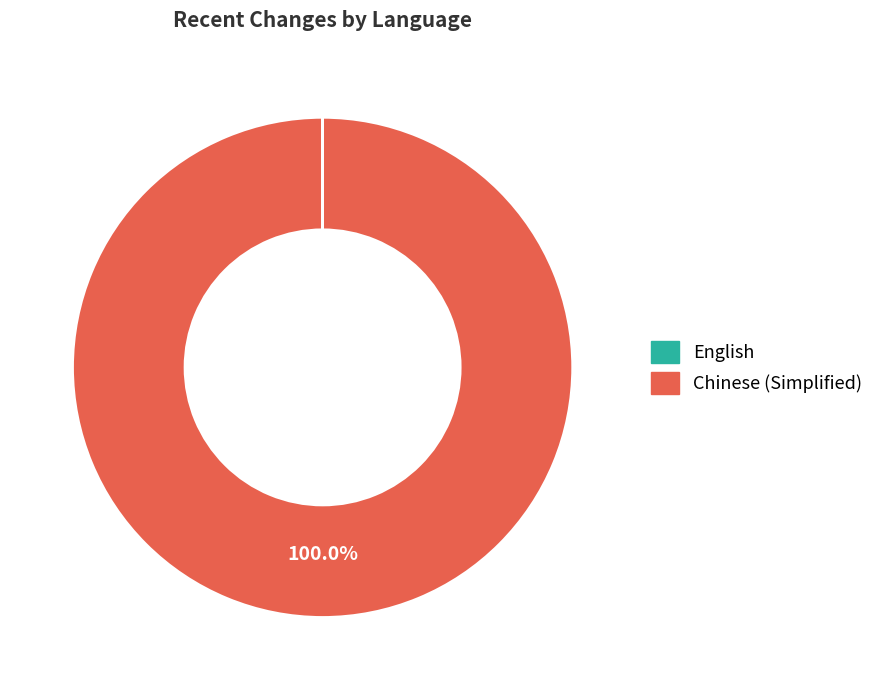

Which category accounts for the majority?

Chinese (Simplified)